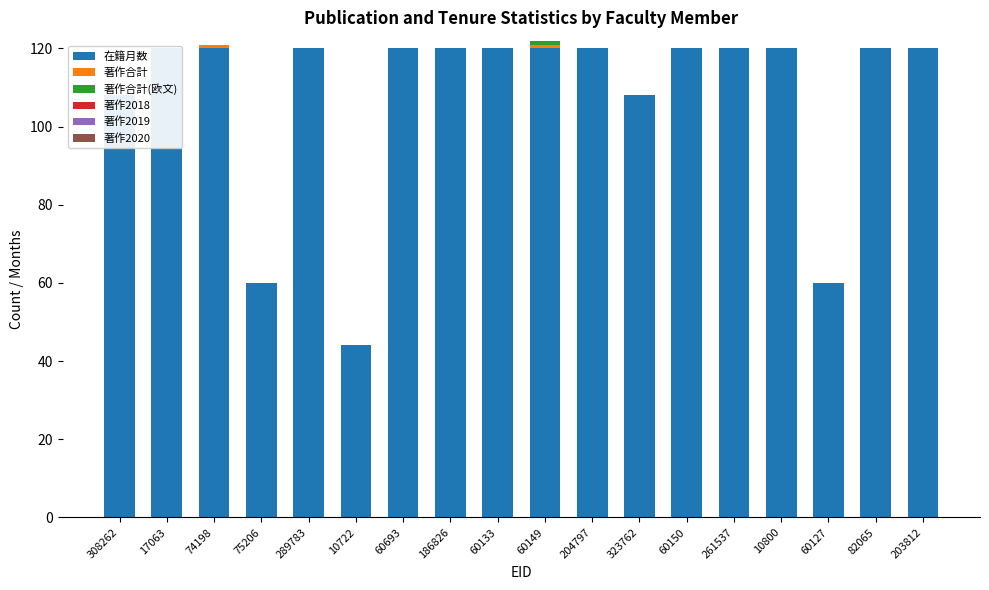

Does the chart contain any negative values?

No